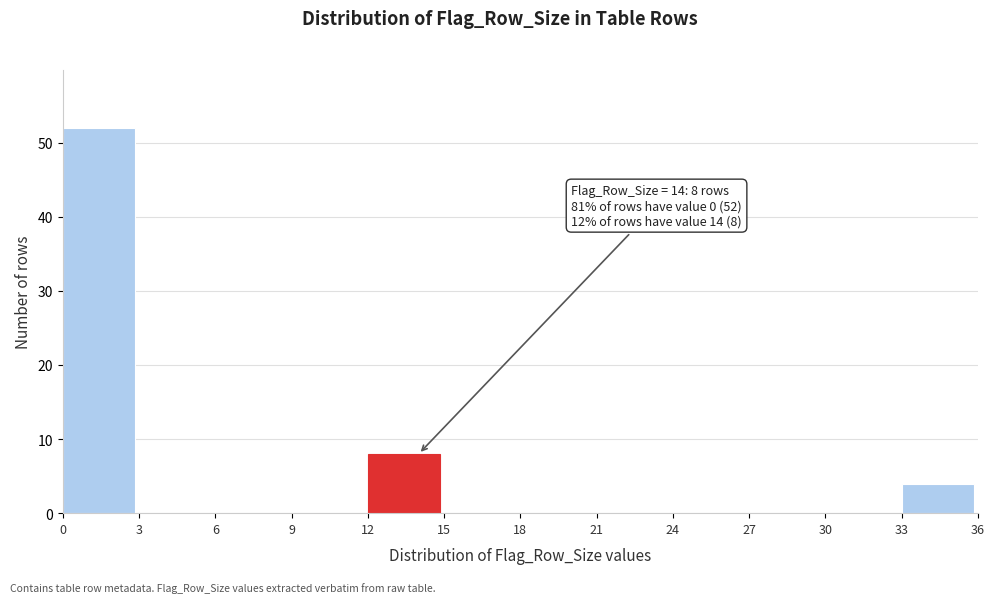

Over which range of the x-axis is the bar tallest?

0 to 3